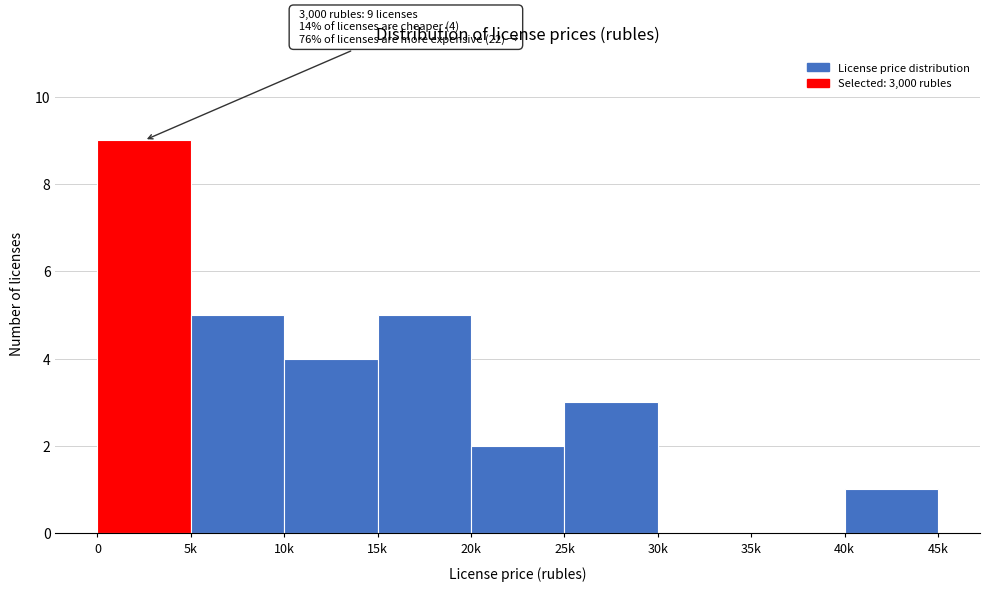

Reading right to left, list all the values displayed in this chart.

40k=1	35k=0	30k=0	25k=3	20k=2	15k=5	10k=4	5k=5	0=9